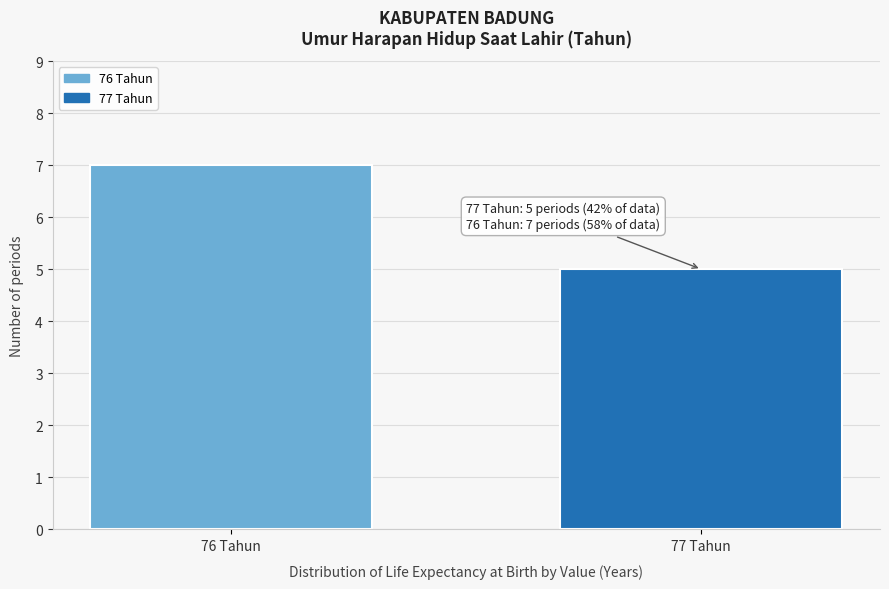

Reading left to right, extract all data points from this chart.

76 Tahun=7	77 Tahun=5